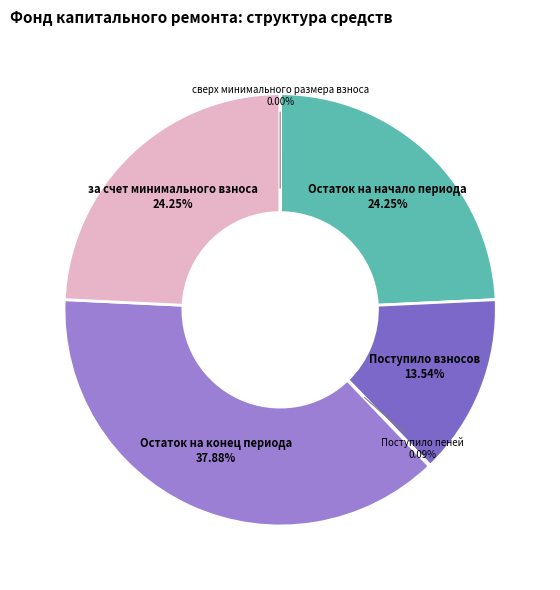

Which category has the biggest portion of the pie?

Остаток на конец периода